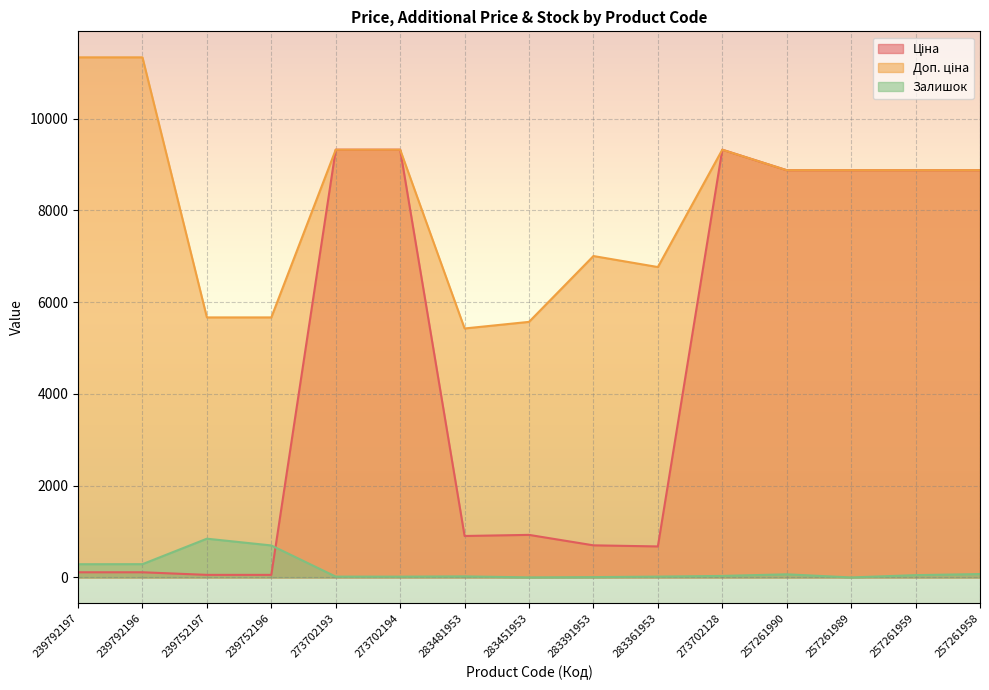

How many values in the Доп. ціна series exceed 8874?

9